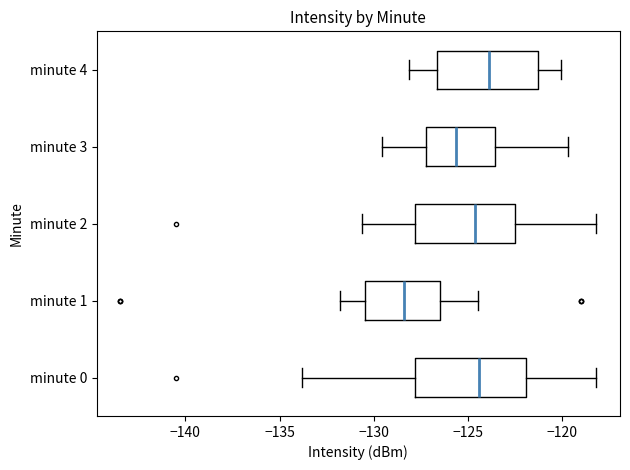

Where does the right whisker of the box for minute 0 end on the x-axis? The values are not printed on the chart, so give them approximately, as read against the axis.

-118.0